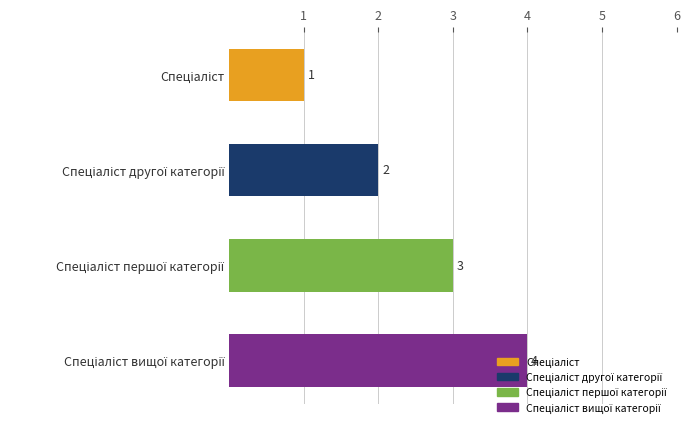

What is the difference between the maximum and minimum values?

3